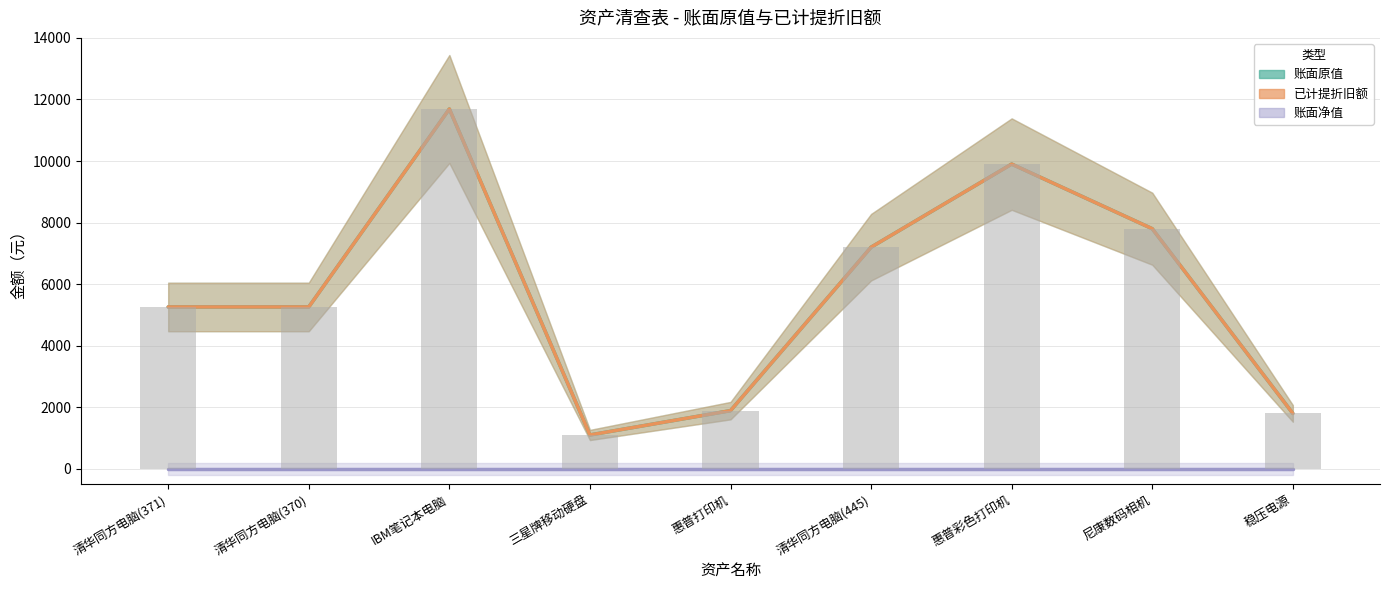

What is the label of the 7th bar from the right?

IBM笔记本电脑